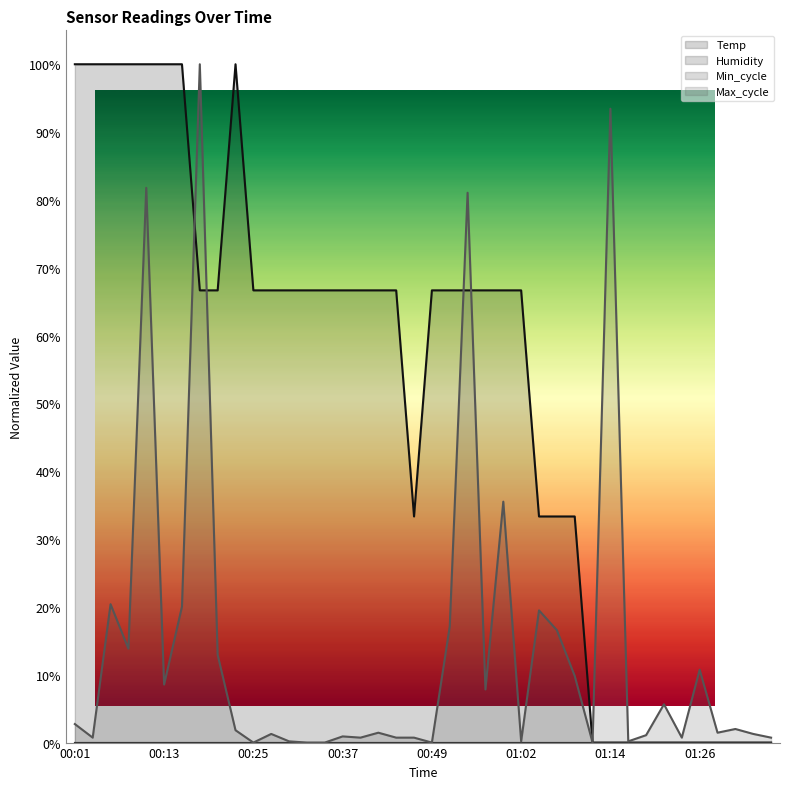

At which label does Max_cycle reach its peak?

00:18